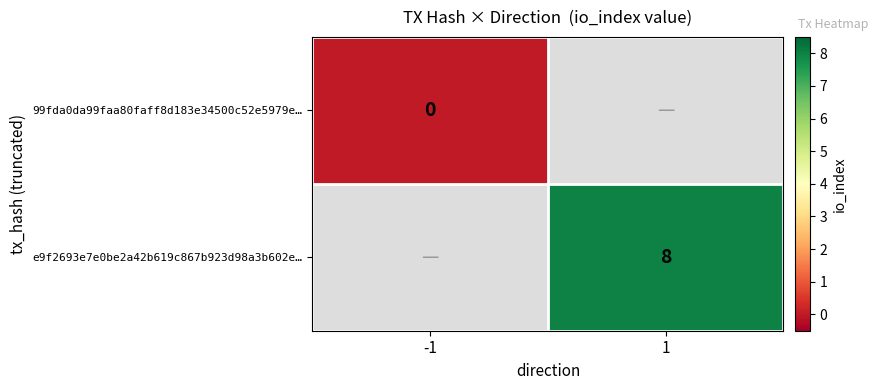

The e9f2693e7e0be2a42b619c867b923d98a3b602e… series shows 5.5 at 1. True or false?

False